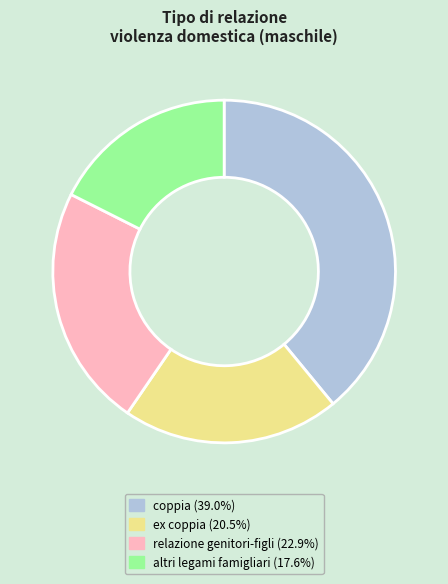

How many slices are in this pie chart?

4